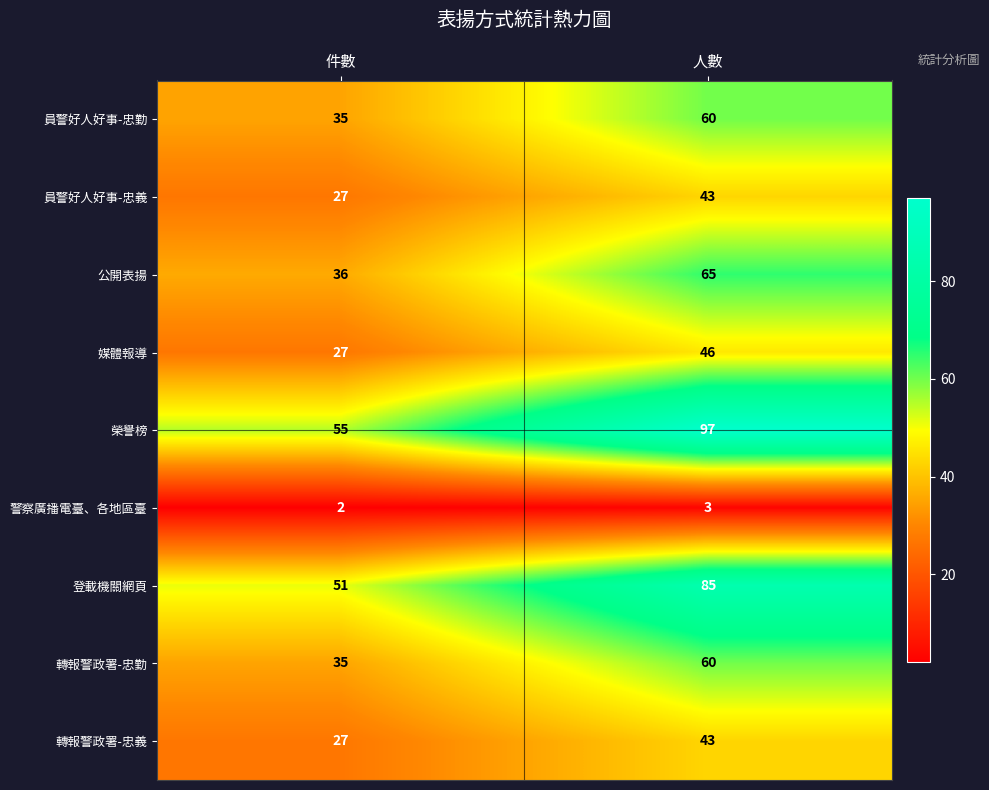

What is the difference between the highest and lowest values at 件數?

53